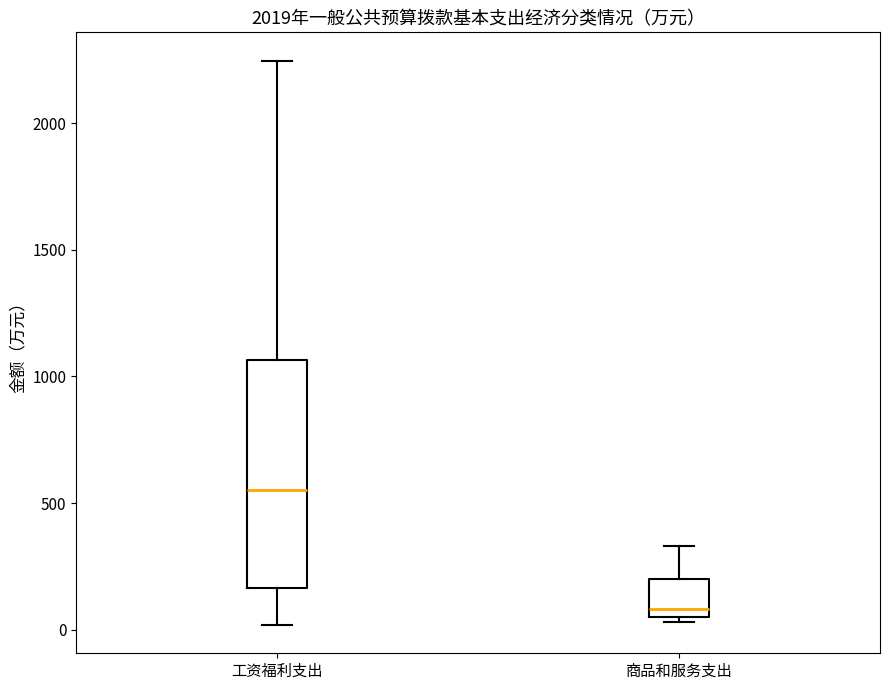

Which box has the highest median line?

工资福利支出